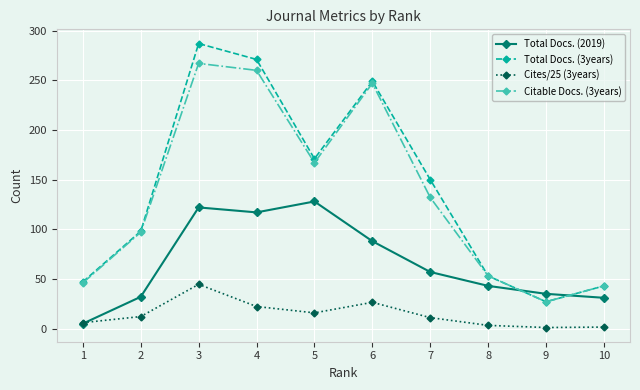

What is the difference between the highest and lowest values at 6?

222.6